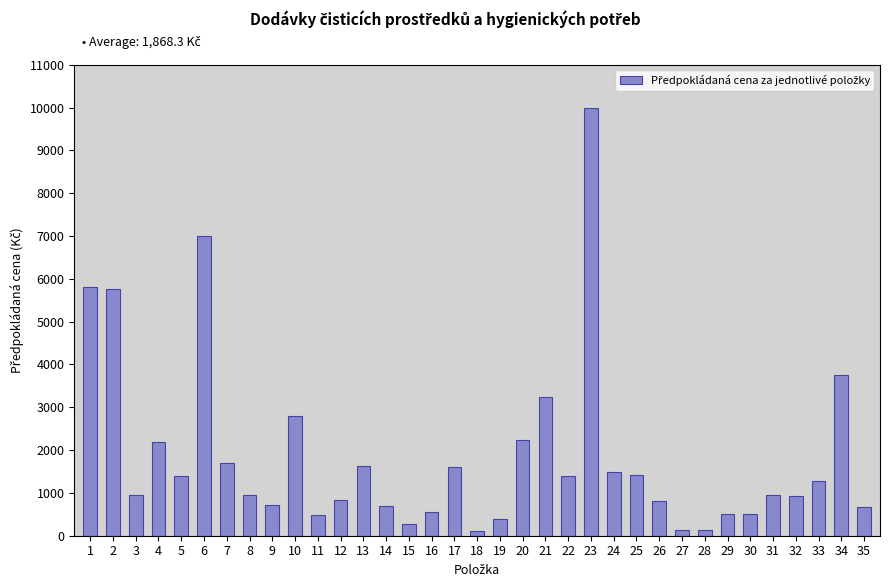

Is it true that the value at 1 is 5800?

True